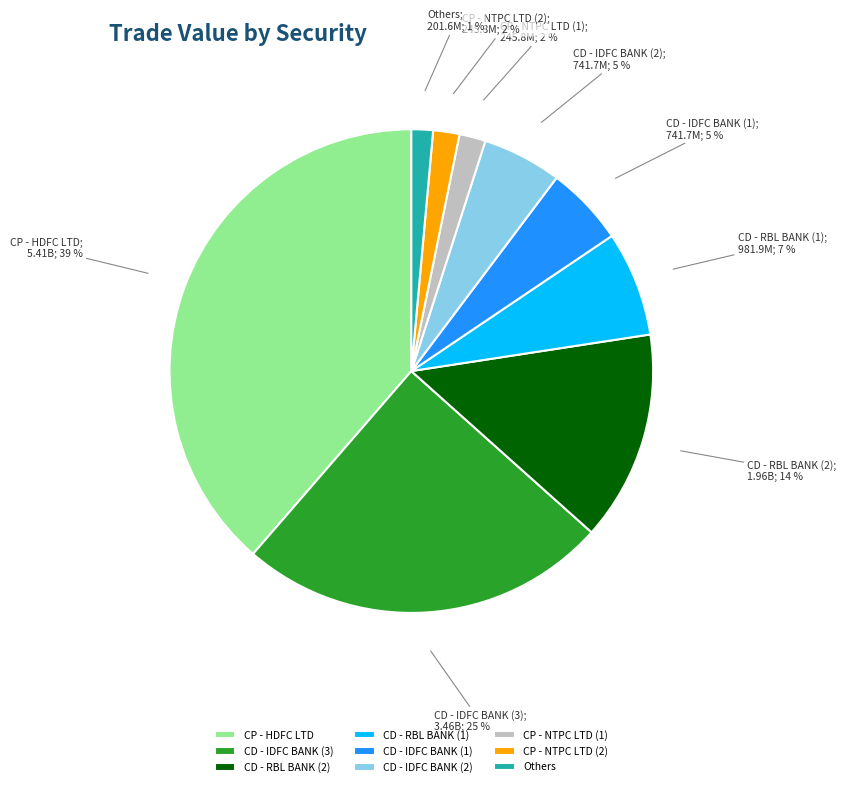

Combined, do CP - HDFC LTD and CD - RBL BANK (2) account for over 50%?

Yes